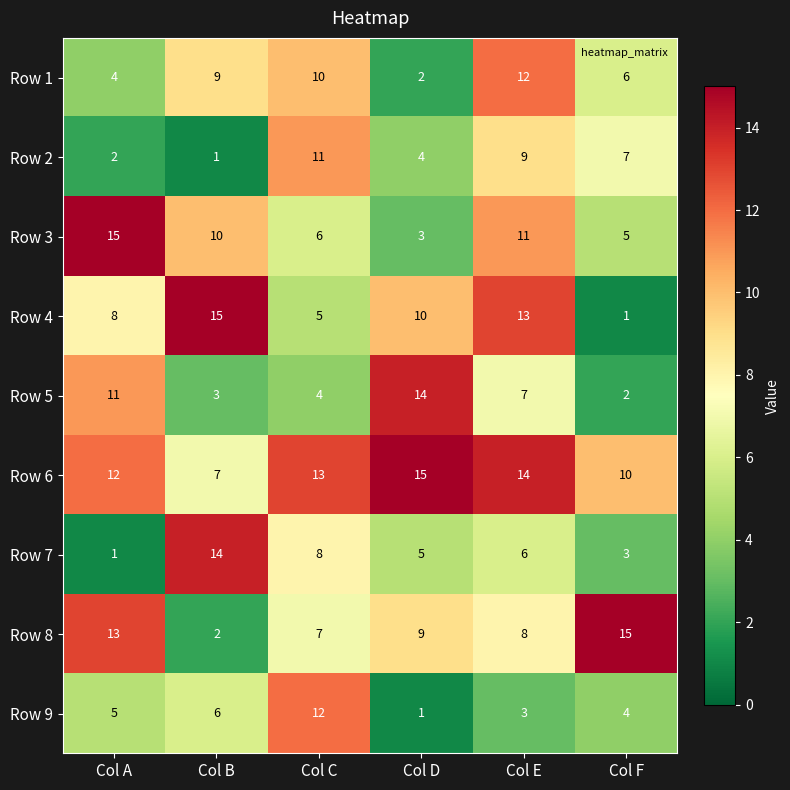

At Col B, list the series in order from largest to smallest.

Row 4, Row 7, Row 3, Row 1, Row 6, Row 9, Row 5, Row 8, Row 2